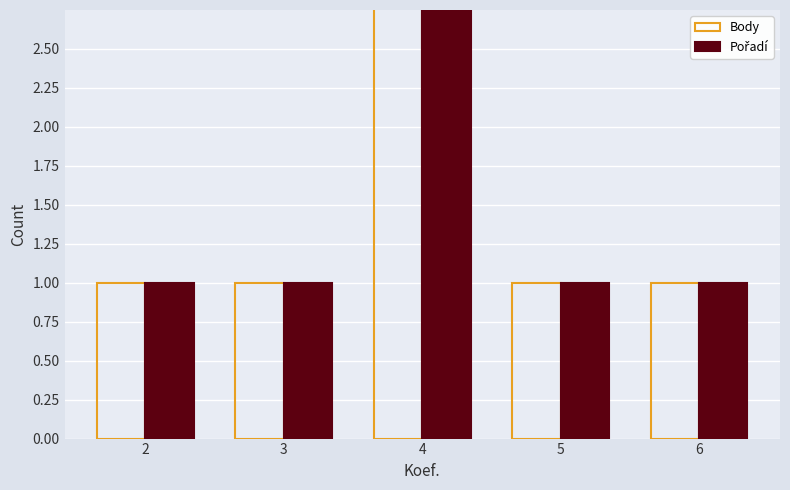

At which label does Body reach its peak?

4